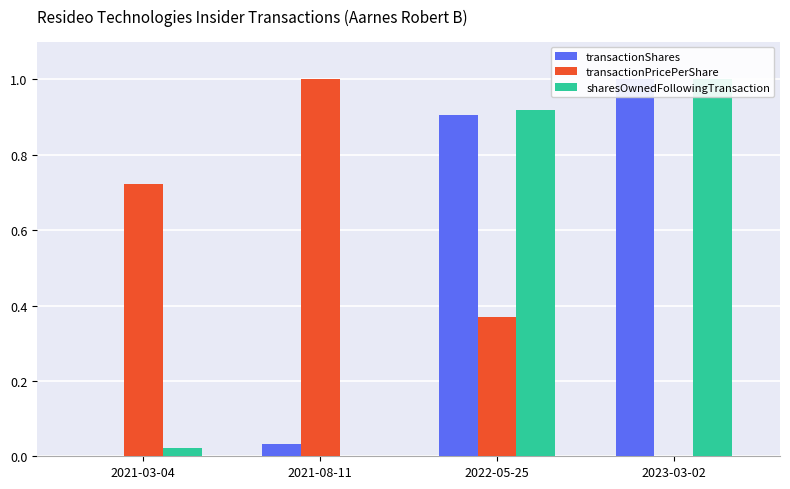

What are all the series names shown in the legend?

transactionShares, transactionPricePerShare, sharesOwnedFollowingTransaction